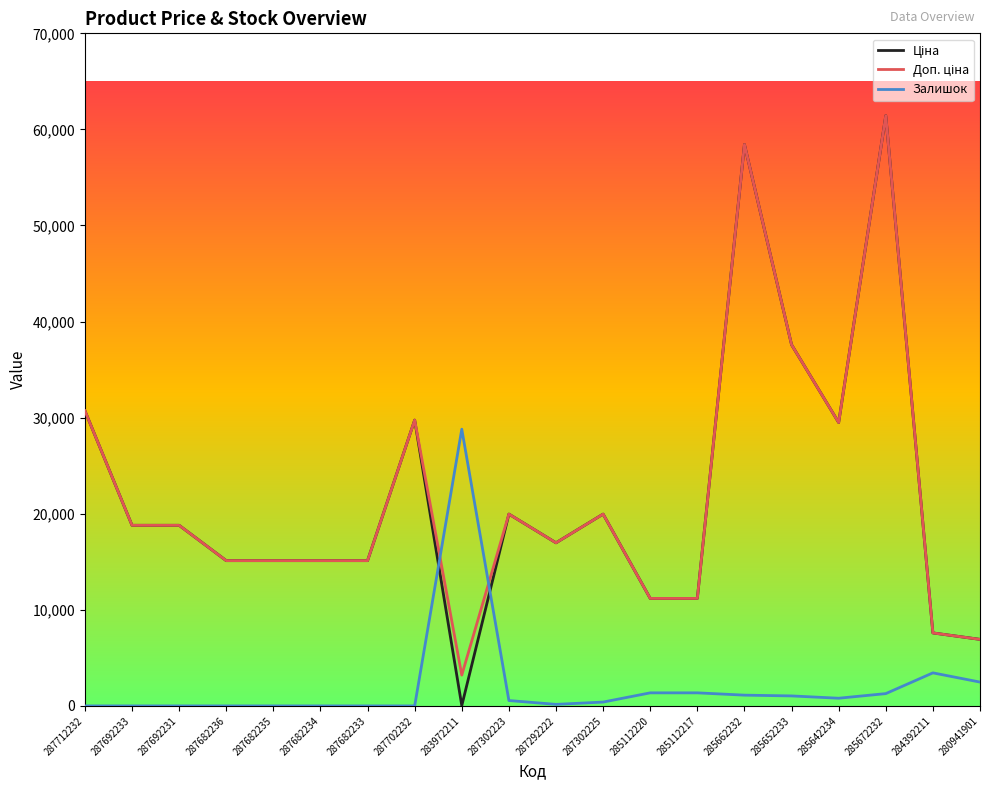

The Залишок series shows 11497.8 at 287702232. True or false?

False